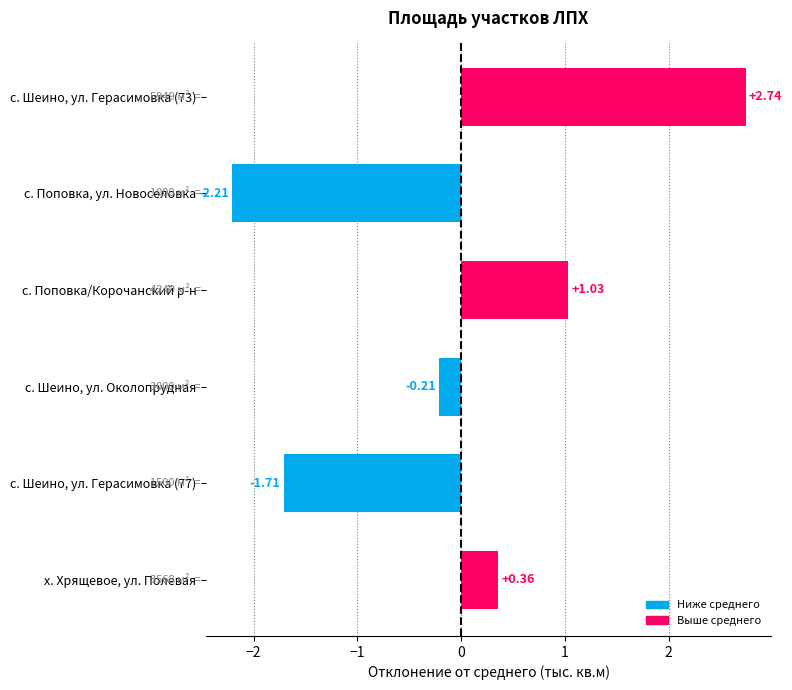

How many bars are there in total?

6